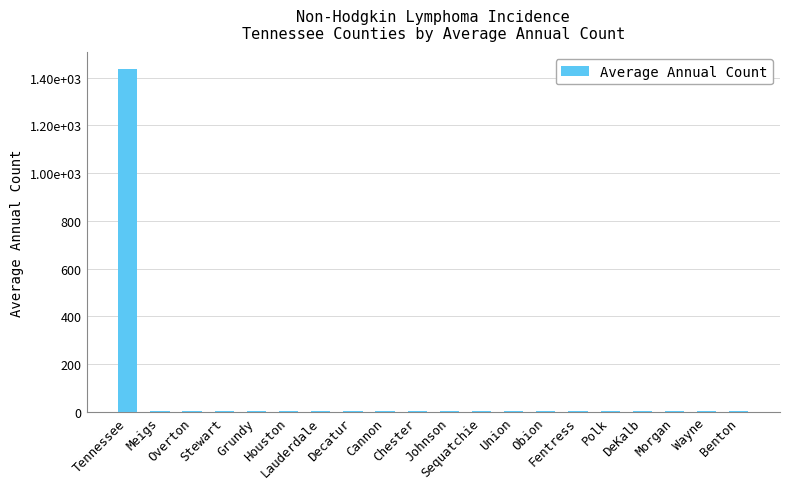

How many values are below 4?

3